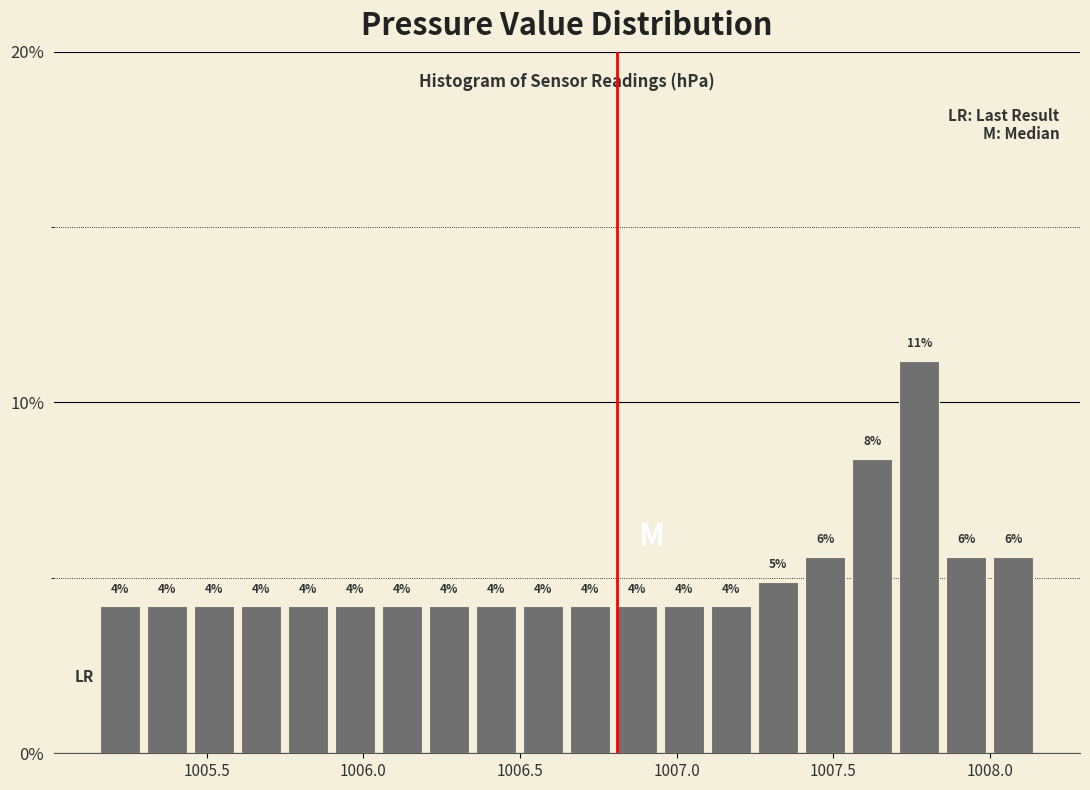

Around what value on the x-axis is the tallest bar? Give the approximate position of its centre, as read against the axis.

1007.80